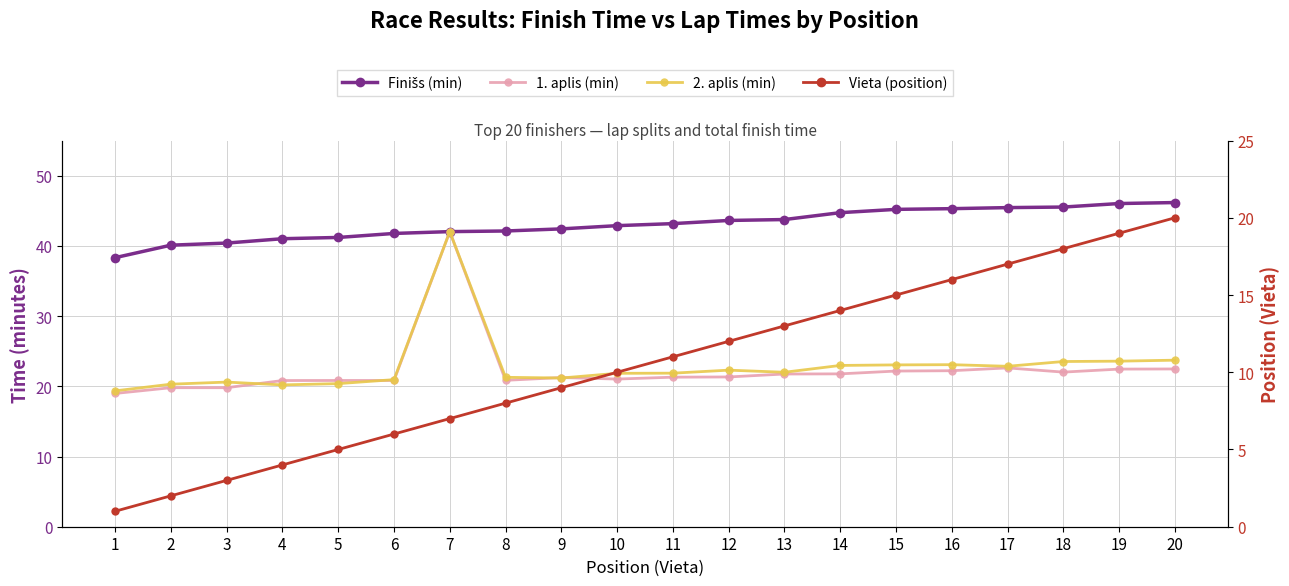

What is the difference between the Vieta (position) values at 1 and 3?

2.0